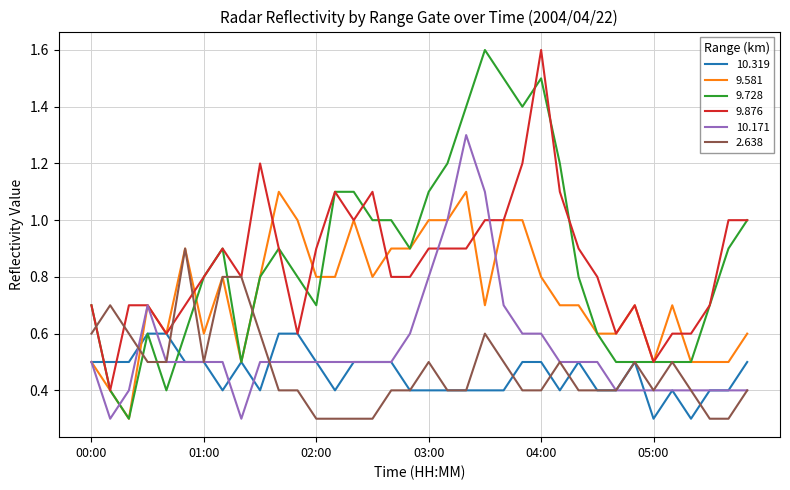

What is the maximum value for 9.876?

1.6